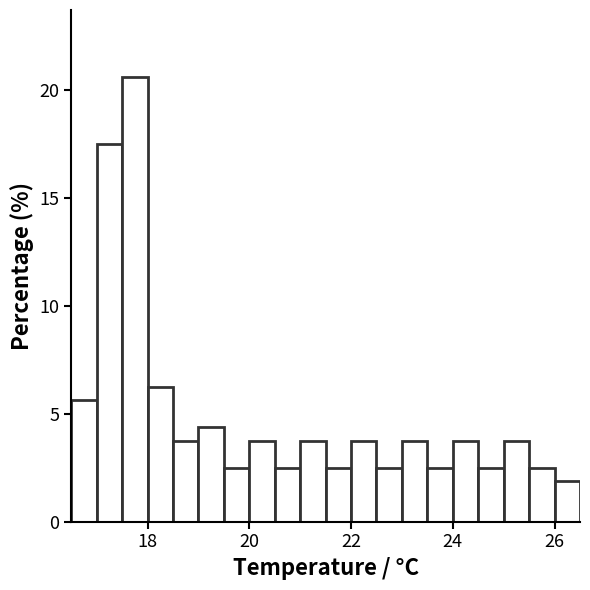

Read against the x-axis, roughly where is the centre of the tallest bar?

17.8